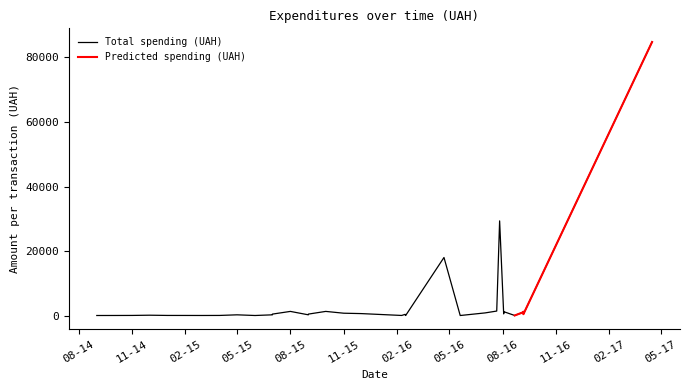

Rank the categories by value from highest to lowest.

0, 7, 11, 8, 20, 23, 24, 6, 1, 3, 9, 19, 18, 5, 22, 26, 2, 14, 15, 16, 21, 25, 28, 33, 13, 34, 32, 29, 31, 17, 4, 35, 30, 12, 27, 36, 10